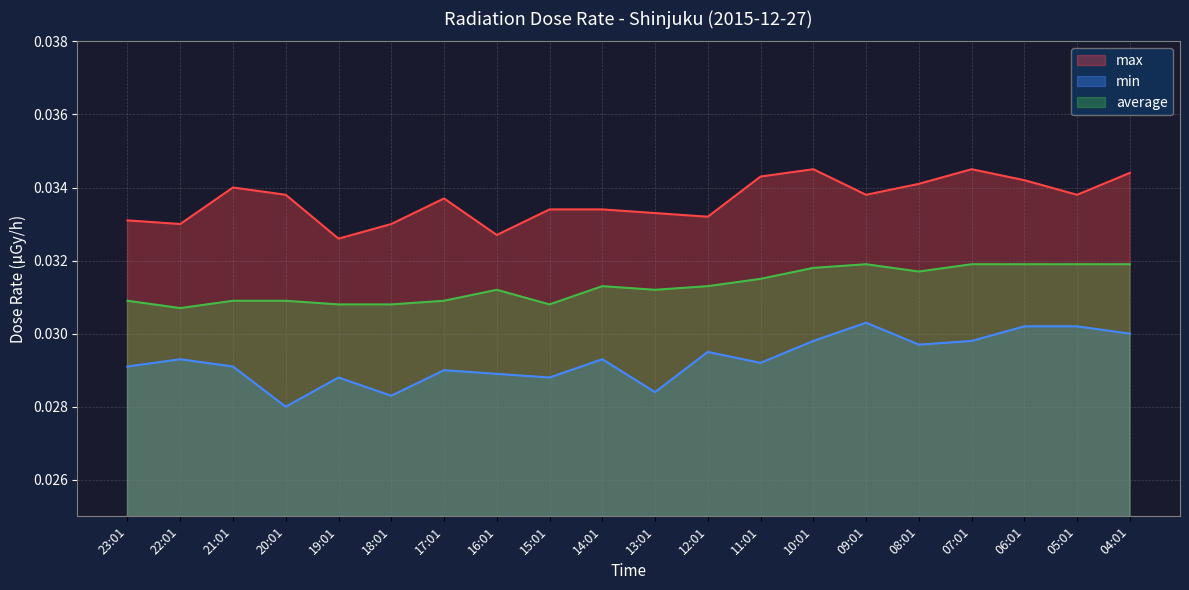

Reading right to left, extract all data points from this chart.

max: 04:01=0.0	05:01=0.0	06:01=0.0	07:01=0.0	08:01=0.0	09:01=0.0	10:01=0.0	11:01=0.0	12:01=0.0	13:01=0.0	14:01=0.0	15:01=0.0	16:01=0.0	17:01=0.0	18:01=0.0	19:01=0.0	20:01=0.0	21:01=0.0	22:01=0.0	23:01=0.0
min: 04:01=0.0	05:01=0.0	06:01=0.0	07:01=0.0	08:01=0.0	09:01=0.0	10:01=0.0	11:01=0.0	12:01=0.0	13:01=0.0	14:01=0.0	15:01=0.0	16:01=0.0	17:01=0.0	18:01=0.0	19:01=0.0	20:01=0.0	21:01=0.0	22:01=0.0	23:01=0.0
average: 04:01=0.0	05:01=0.0	06:01=0.0	07:01=0.0	08:01=0.0	09:01=0.0	10:01=0.0	11:01=0.0	12:01=0.0	13:01=0.0	14:01=0.0	15:01=0.0	16:01=0.0	17:01=0.0	18:01=0.0	19:01=0.0	20:01=0.0	21:01=0.0	22:01=0.0	23:01=0.0